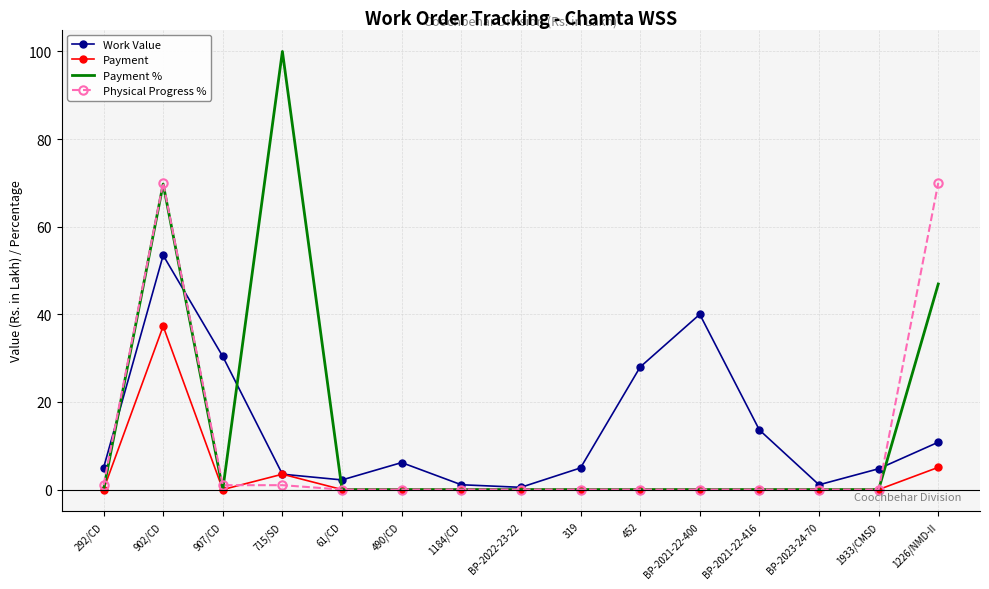

Is the value of Payment at 61/CD greater than the value of Payment % at 902/CD?

No